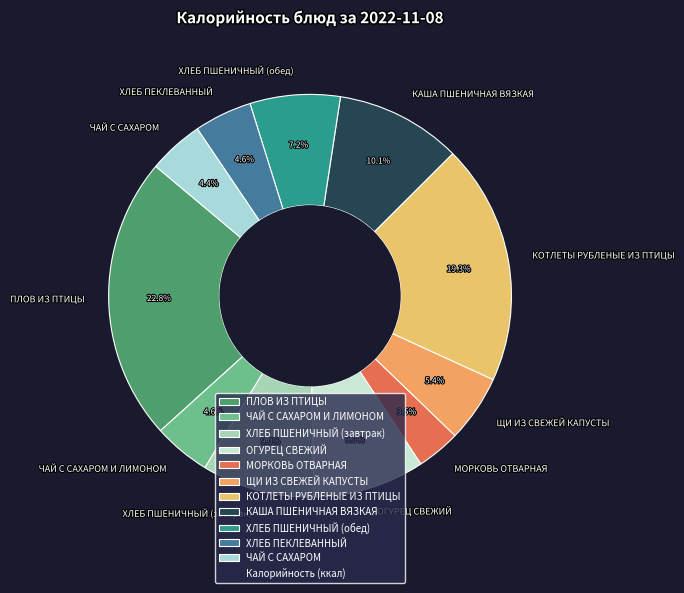

To the nearest percent, what portion does ПЛОВ ИЗ ПТИЦЫ represent?

23%